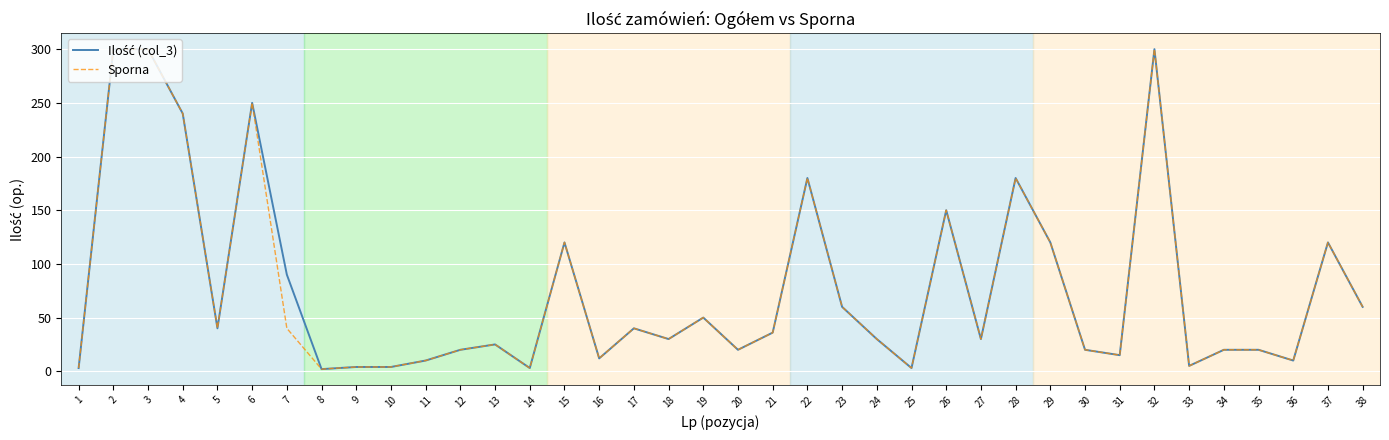

What is the maximum value for Sporna?

300